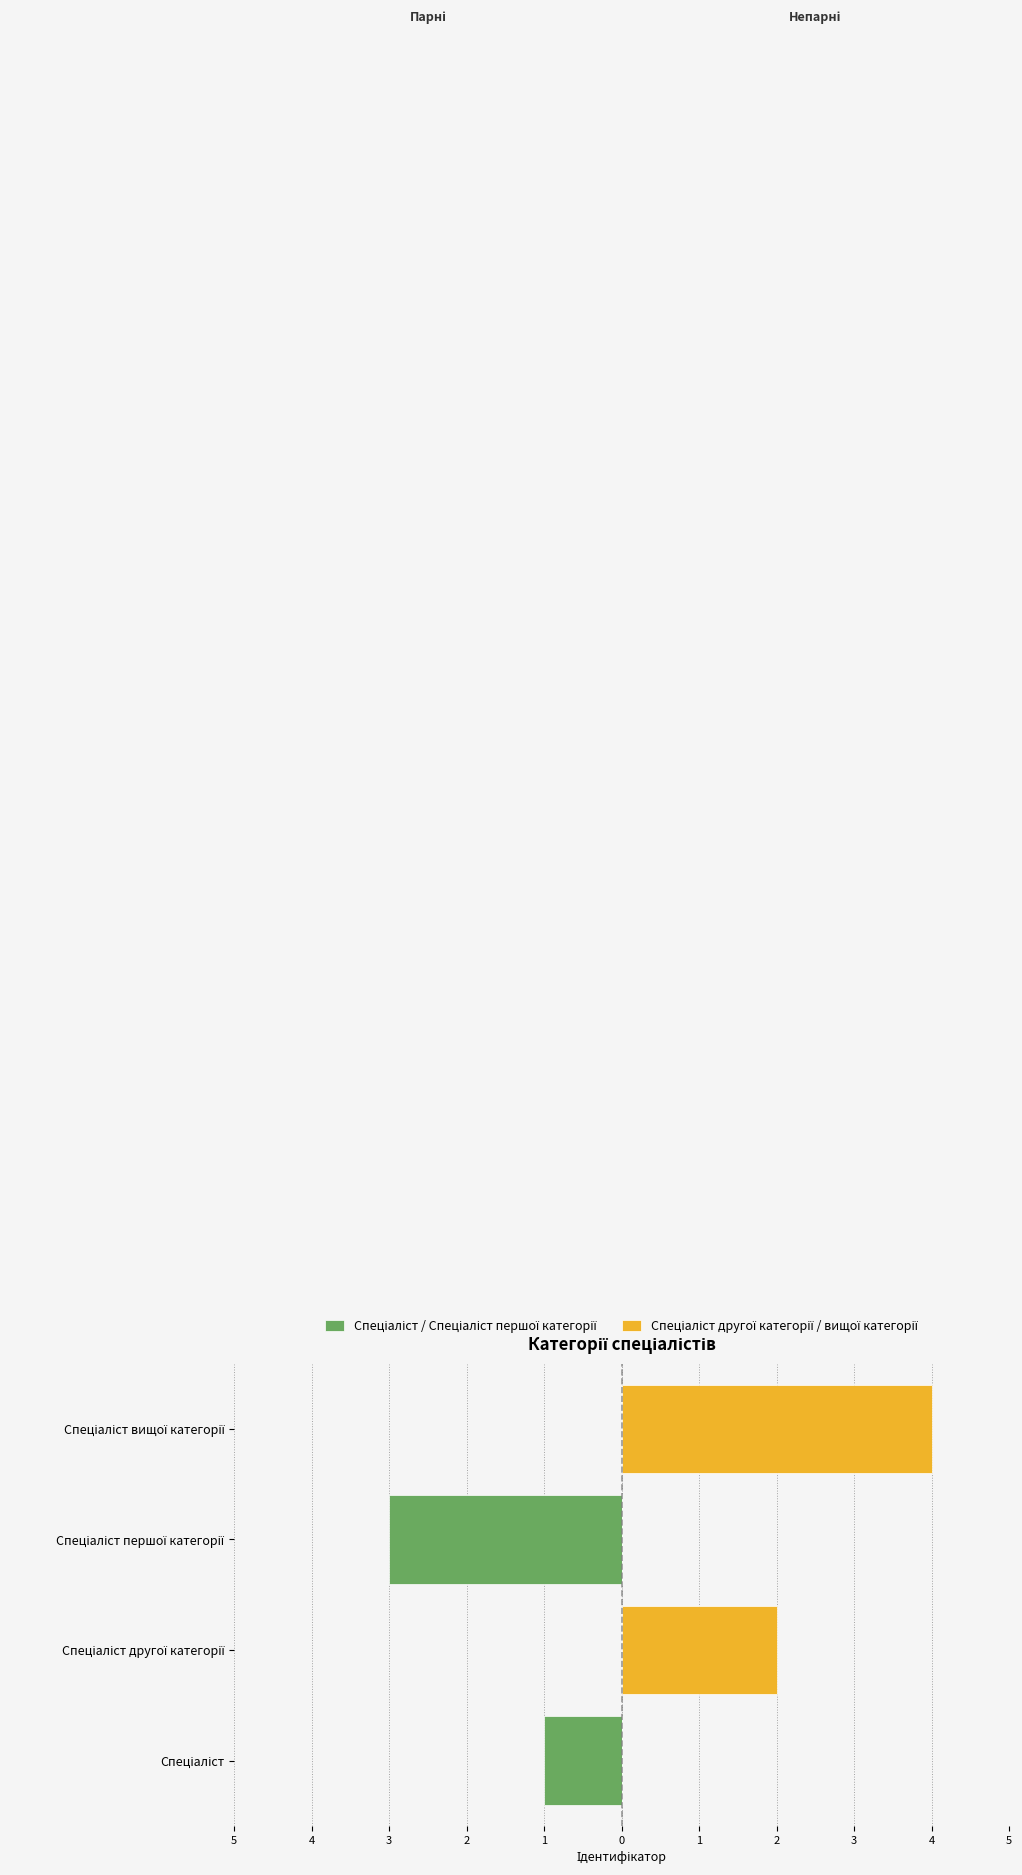

At Спеціаліст, list the series in order from smallest to largest.

Спеціаліст / Спеціаліст першої категорії, Спеціаліст другої категорії / вищої категорії